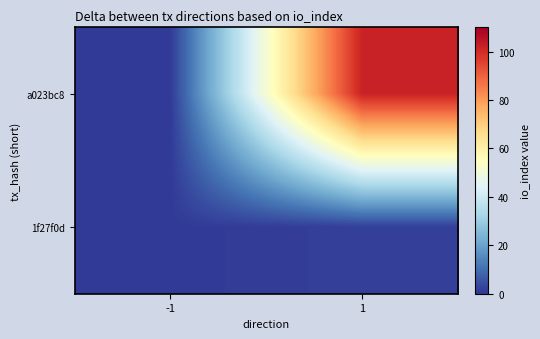

List the series in order of their overall mean, highest first.

a023bc8, 1f27f0d